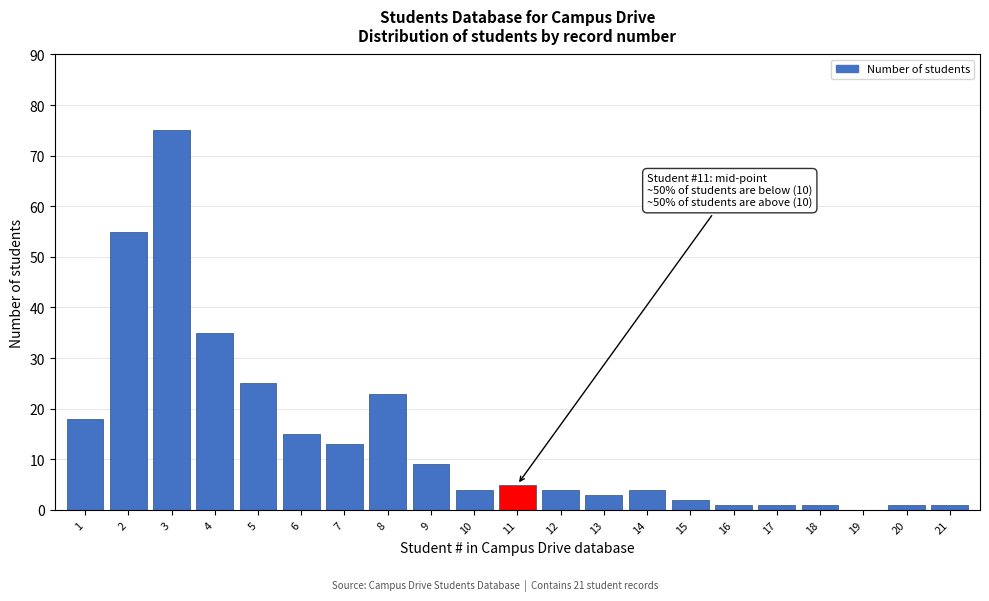

Reading left to right, list all the values displayed in this chart.

1=18	2=55	3=75	4=35	5=25	6=15	7=13	8=23	9=9	10=4	11=5	12=4	13=3	14=4	15=2	16=1	17=1	18=1	19=0	20=1	21=1